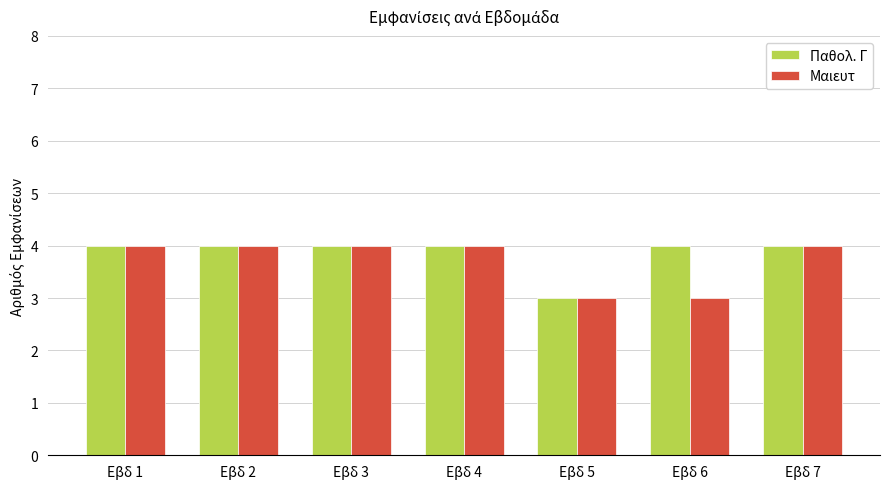

How many Μαιευτ values are between 3 and 4?

7